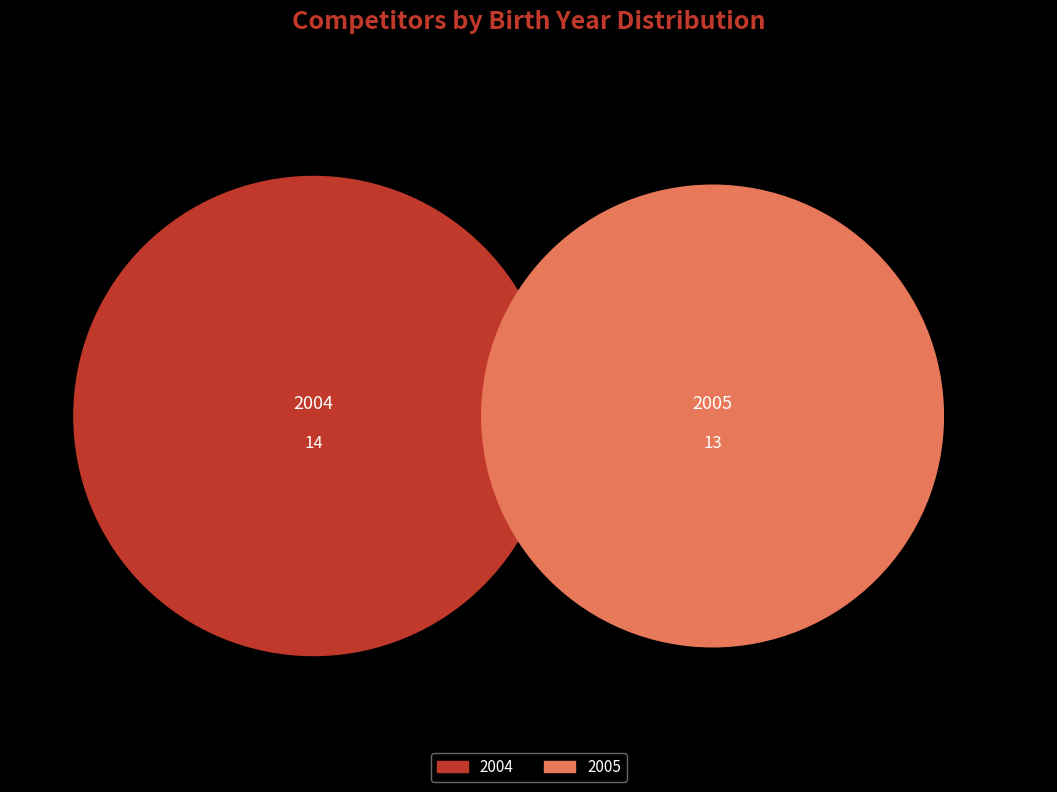

How much of the chart is everything except 2005?

51.9%